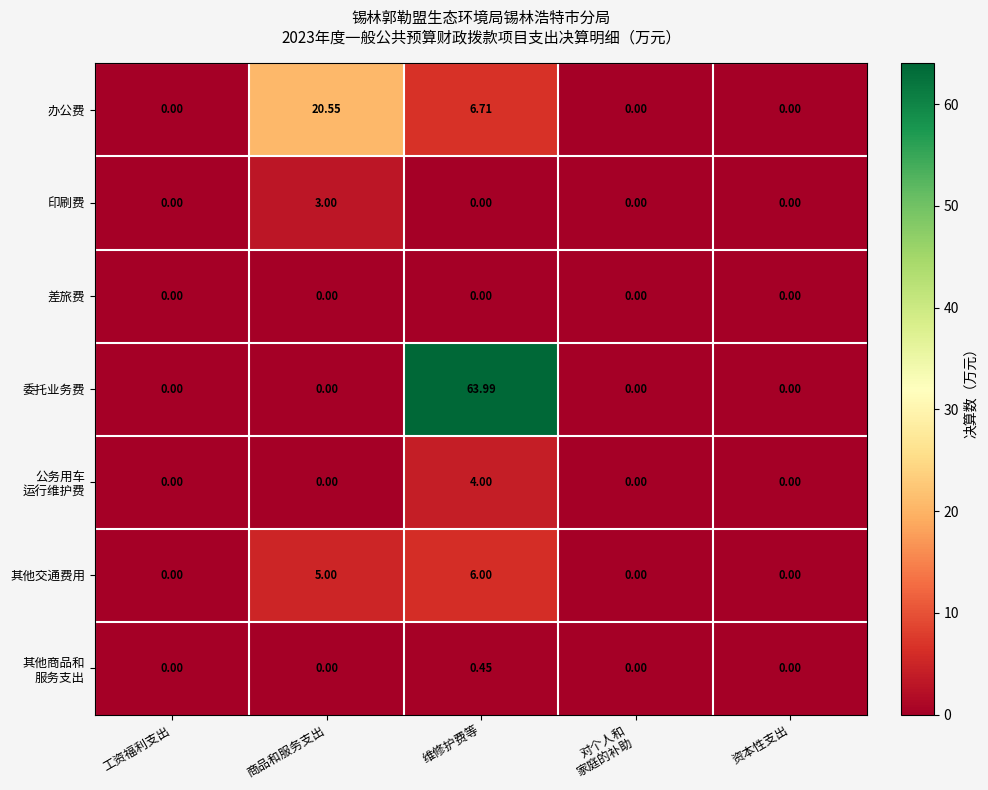

At which category is the sum across all series the highest?

维修护费等